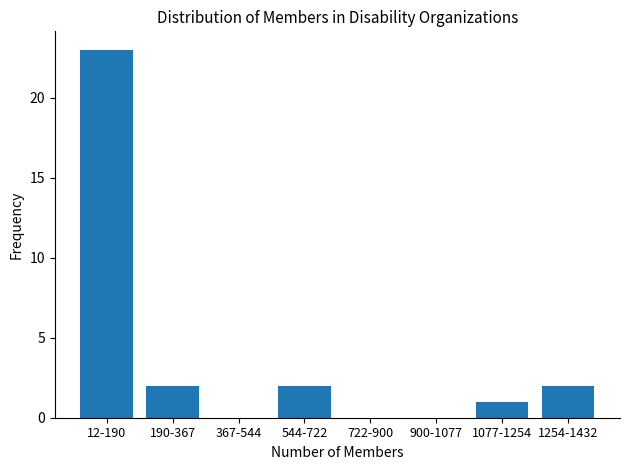

Reading left to right, extract all data points from this chart.

12-190=23	190-367=2	367-544=0	544-722=2	722-900=0	900-1077=0	1077-1254=1	1254-1432=2